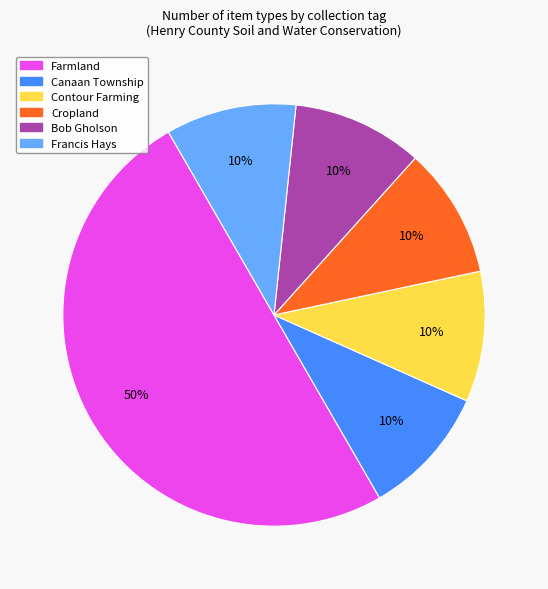

Count the number of slices in the pie.

6